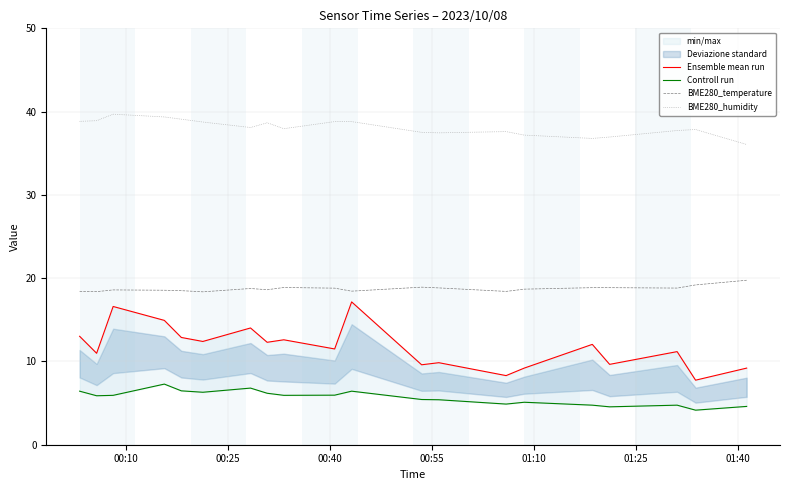

True or false: BME280_humidity and BME280_temperature intersect in this chart.

False